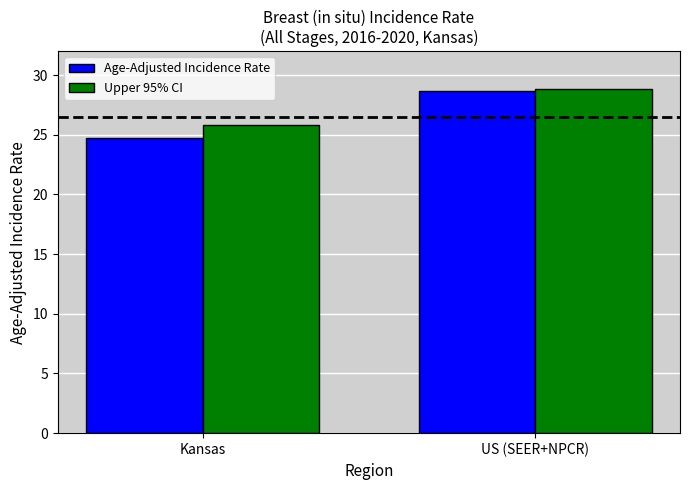

Reading left to right, extract all data points from this chart.

Age-Adjusted Incidence Rate: Kansas=24.7	US (SEER+NPCR)=28.7
Upper 95% CI: Kansas=25.8	US (SEER+NPCR)=28.8